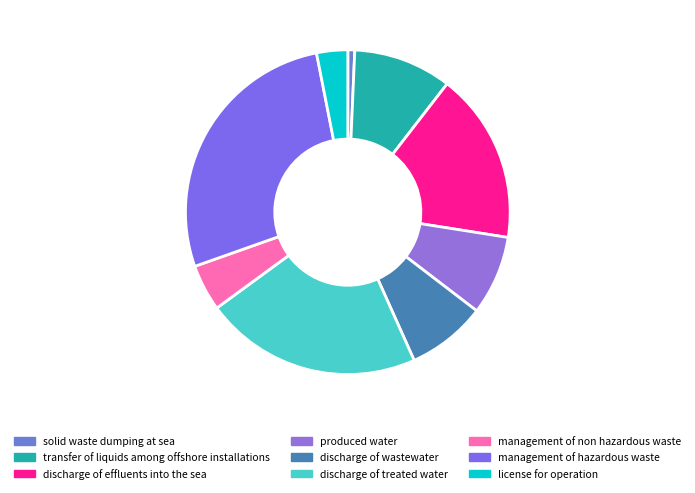

Do discharge of wastewater and solid waste dumping at sea together represent more than half of the pie?

No